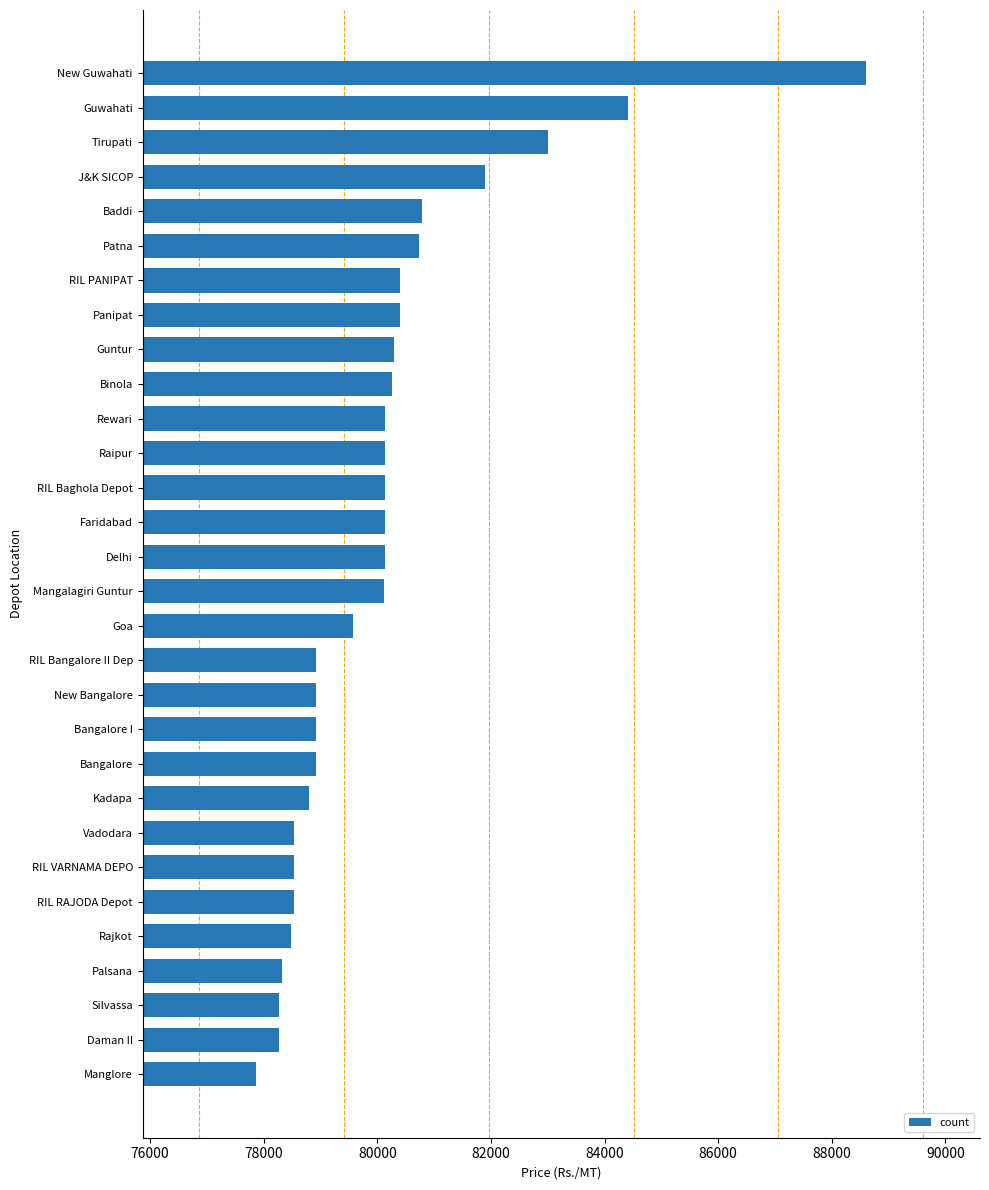

Where is the data nearest to the value 83240?

Tirupati